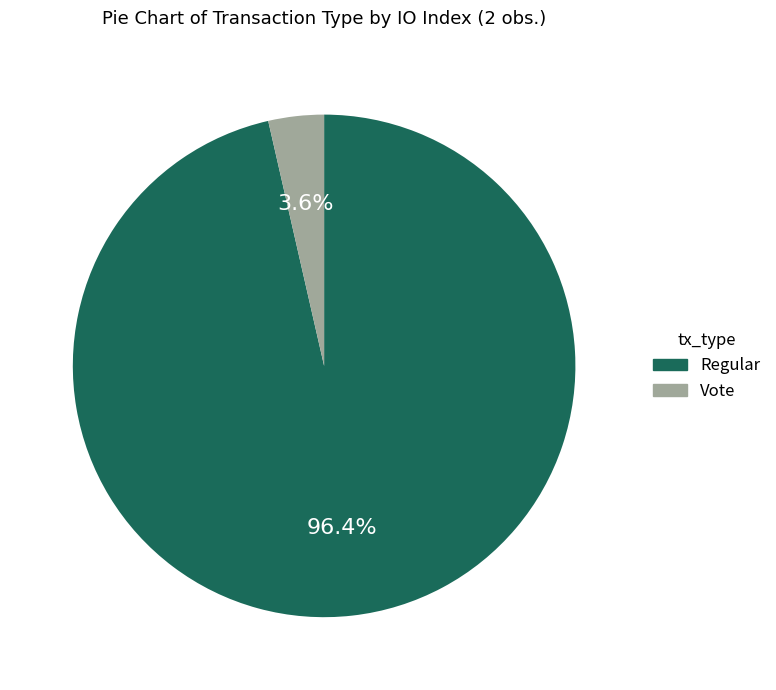

Which slice represents more than half of the pie?

Regular